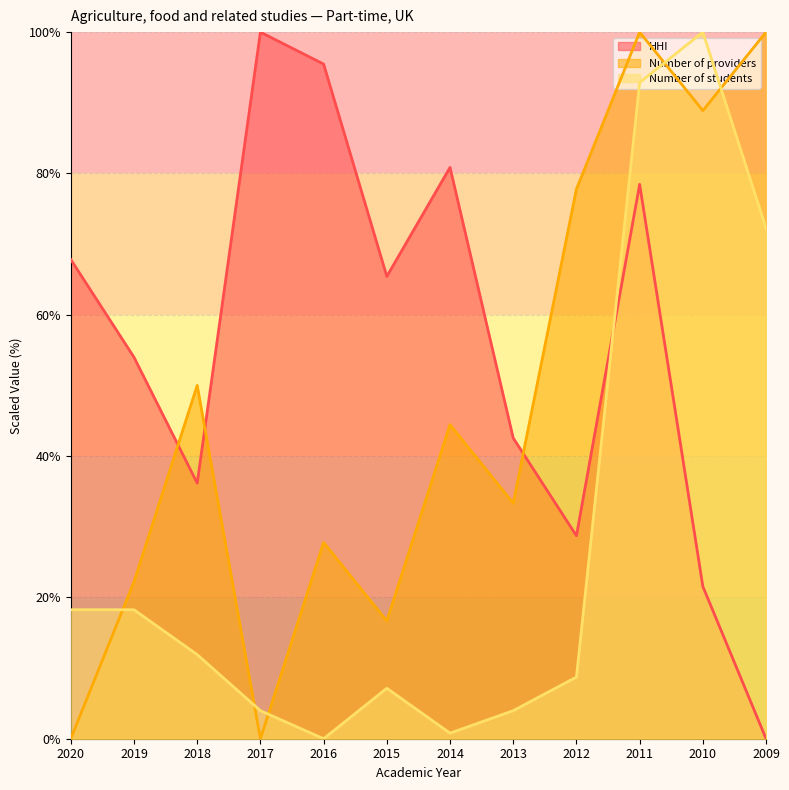

Rank the series at 2019 from lowest to highest value.

Number of students, Number of providers, HHI